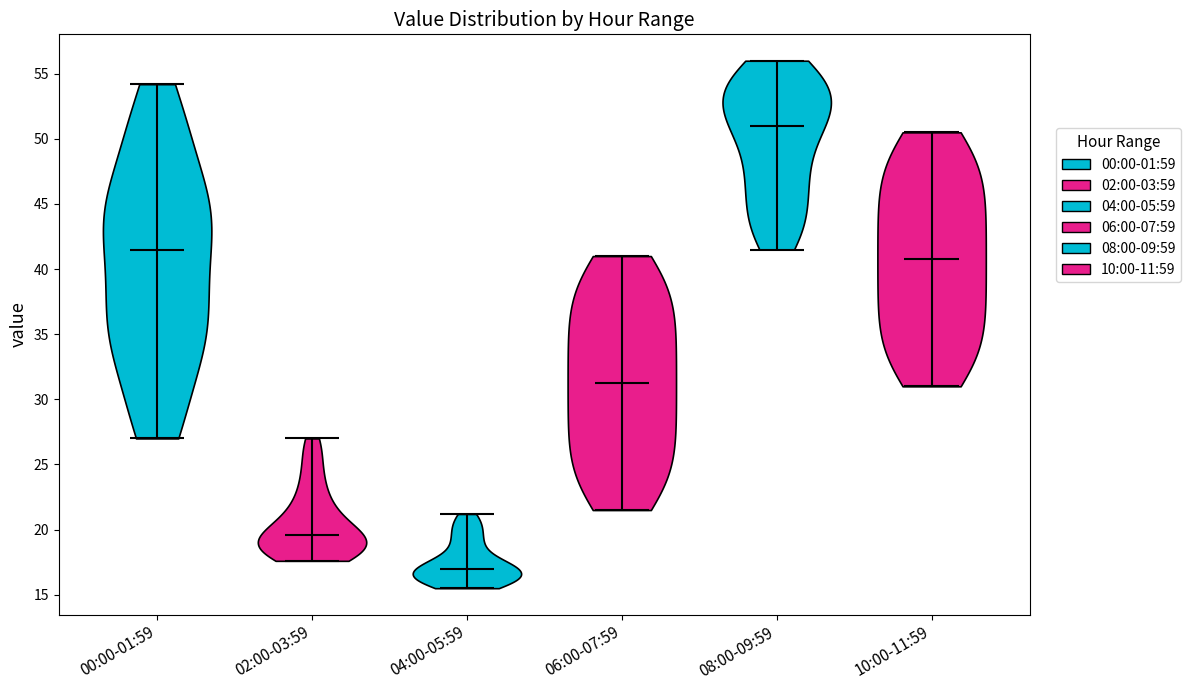

Reading left to right, read every violin against the y-axis: where its median line is, and the lowest and highest points it reaches. The values are not printed on the chart, so give them approximately, as read against the axis.

00:00-01:59: median line 41.5, lowest point 27.0, highest point 54.0
02:00-03:59: median line 19.5, lowest point 17.5, highest point 27.0
04:00-05:59: median line 17.0, lowest point 15.5, highest point 21.0
06:00-07:59: median line 31.5, lowest point 21.5, highest point 41.0
08:00-09:59: median line 51.0, lowest point 41.5, highest point 56.0
10:00-11:59: median line 41.0, lowest point 31.0, highest point 50.5